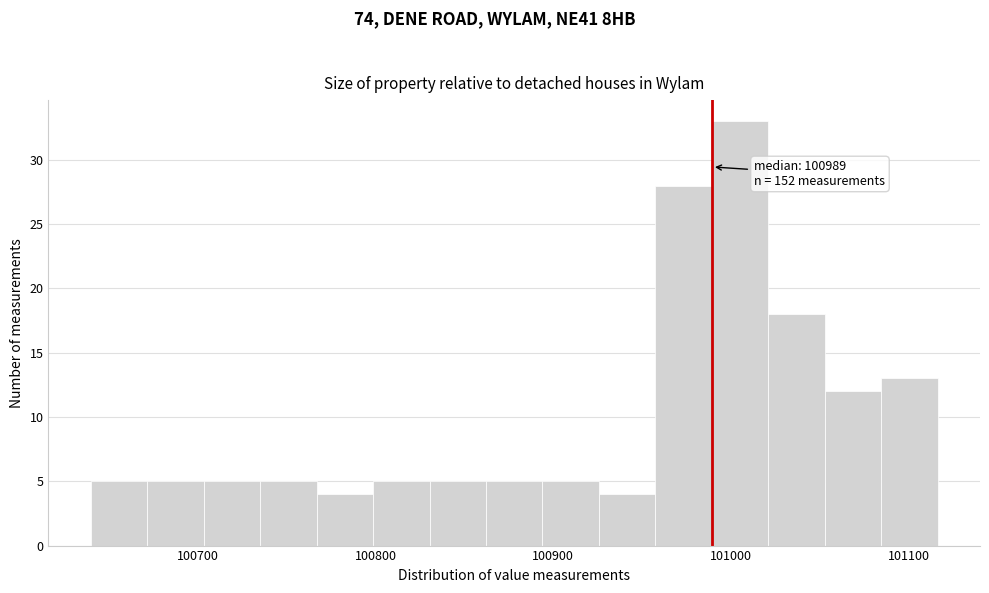

Around what value on the x-axis is the tallest bar? Give the approximate position of its centre, as read against the axis.

101010